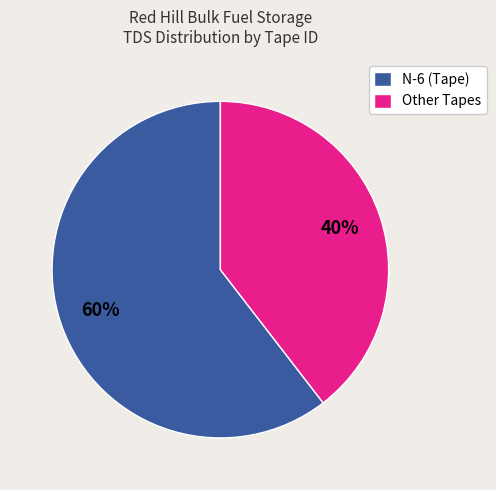

The Other Tapes slice represents 40% of the pie. True or false?

True